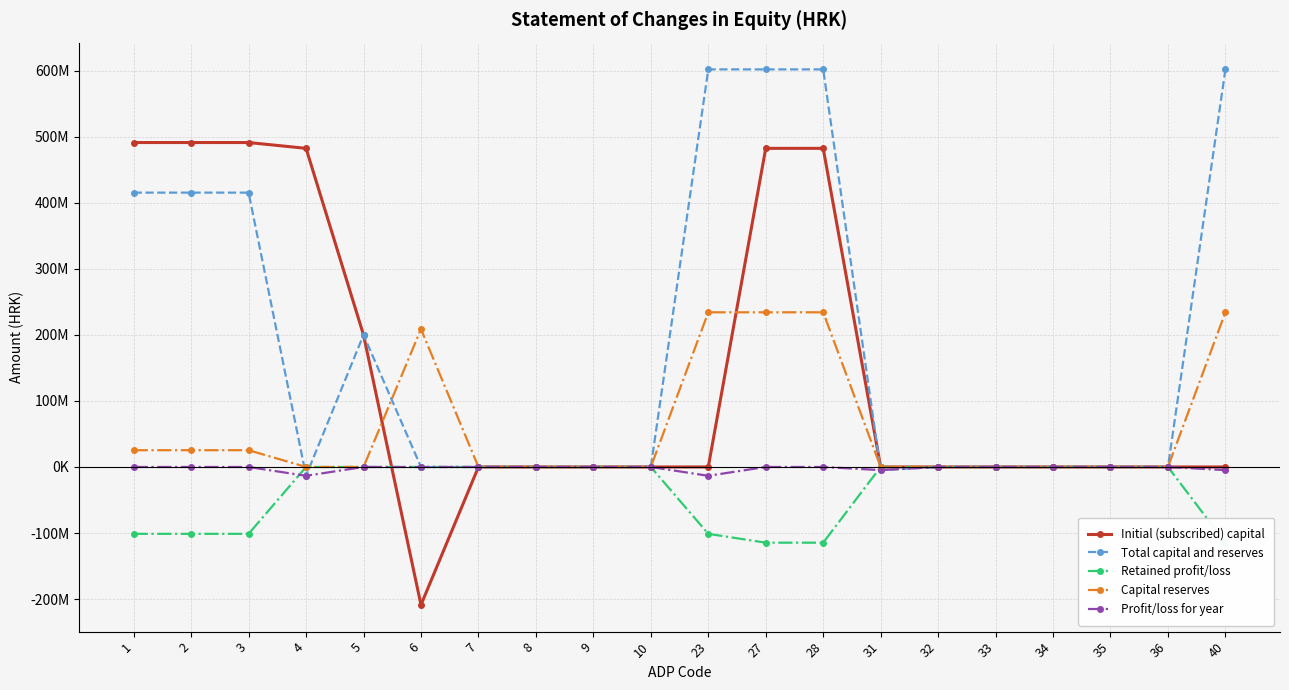

Rank the series by their average value, from highest to lowest.

Total capital and reserves, Initial (subscribed) capital, Capital reserves, Profit/loss for year, Retained profit/loss